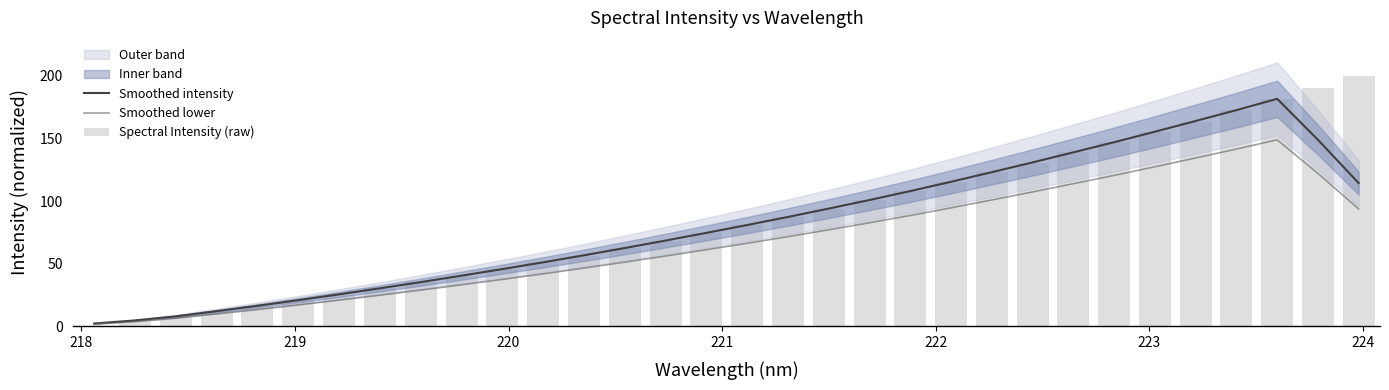

The value of Spectral Intensity (raw) at 220 is 45.5. True or false?

True